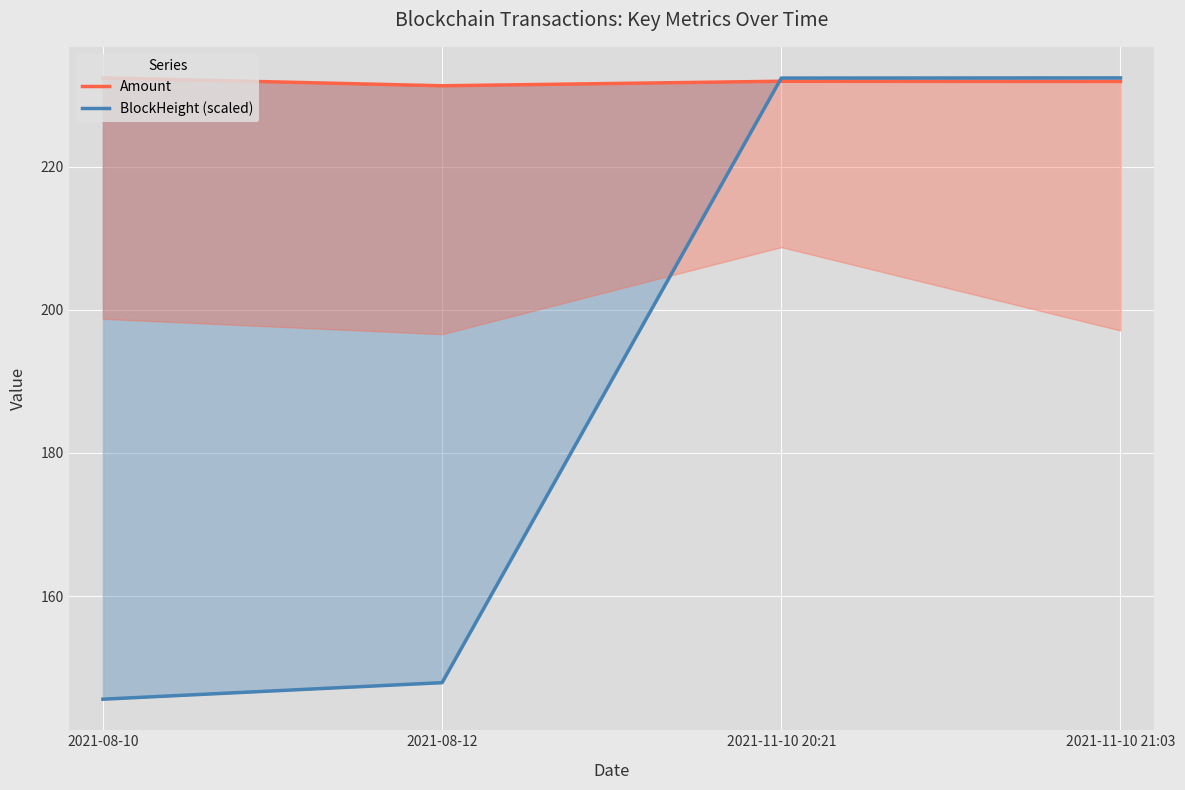

Which series has the largest total across all categories?

Amount